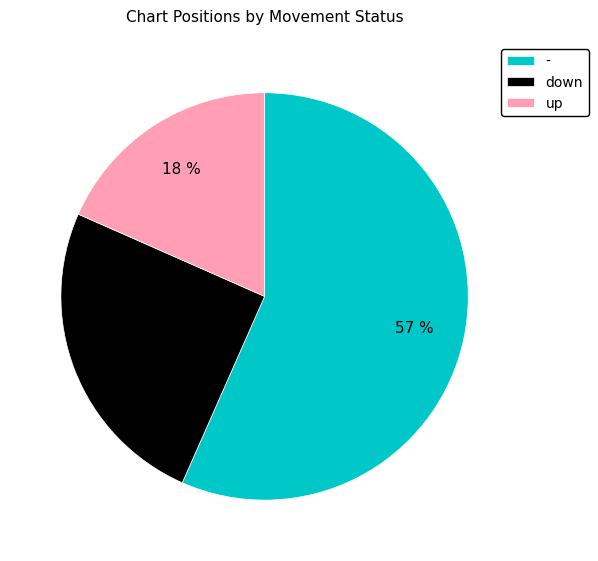

Count the number of slices in the pie.

3